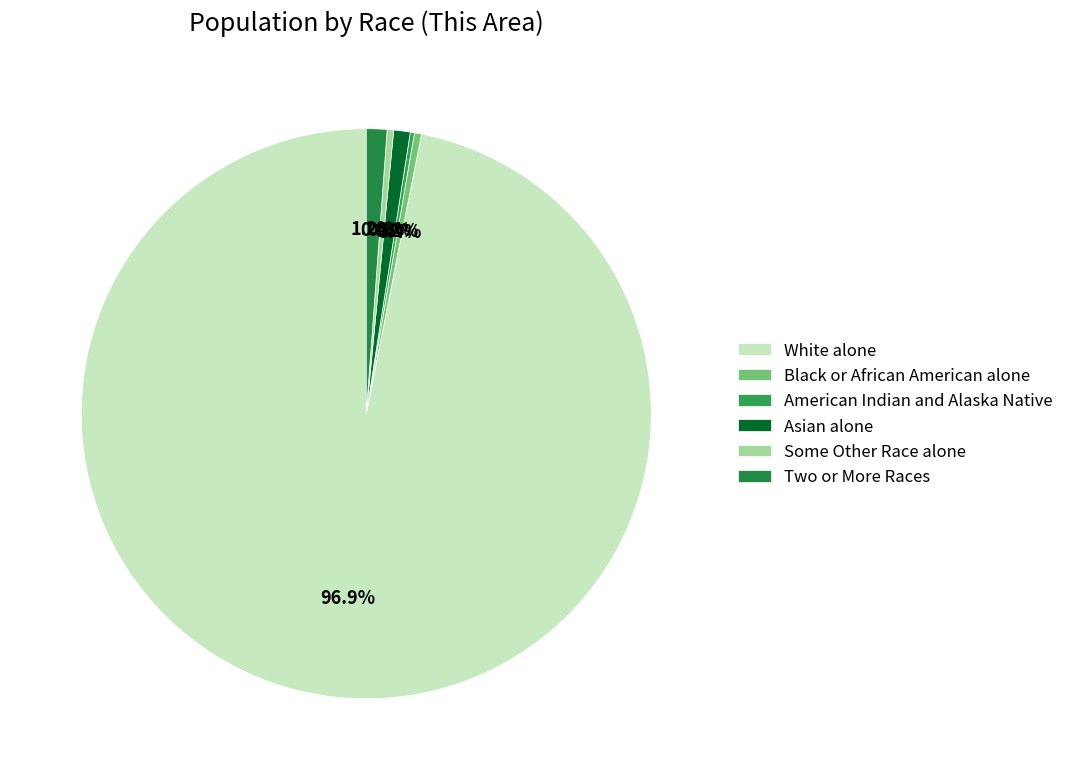

How many slices are in this pie chart?

6